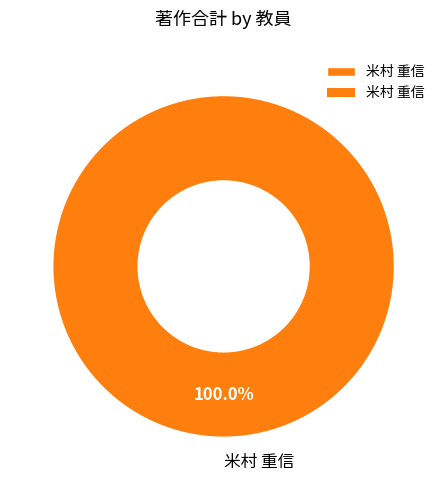

Which category accounts for the majority?

米村 重信